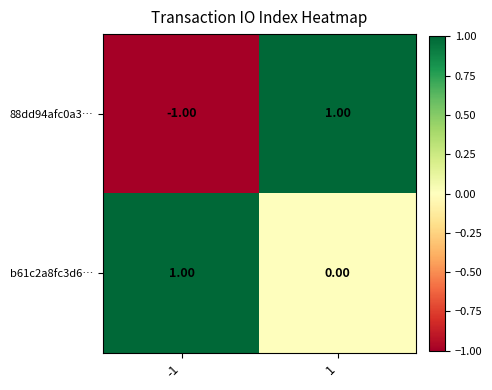

At 1, list the series in order from largest to smallest.

88dd94afc0a3…, b61c2a8fc3d6…